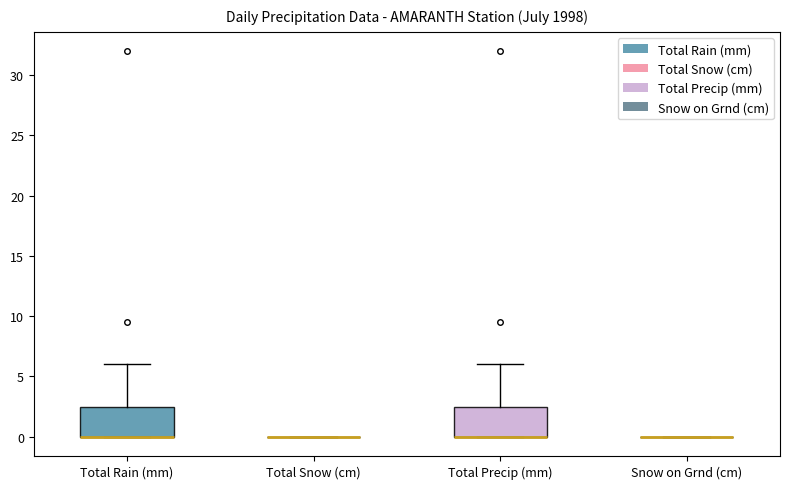

Reading left to right, transcribe this box plot: for each box, give where its median line is, the range the box spans, and where its two whiskers end, as read against the y-axis. The values are not printed on the chart, so give them approximately, as read against the axis.

Total Rain (mm): median 0.0 (drawn on the box's lower edge), box 0.0 to 2.5, whiskers 0.0 to 6.0
Total Snow (cm): box collapsed to a line at 0.0, whiskers 0.0 to 0.0
Total Precip (mm): median 0.0 (drawn on the box's lower edge), box 0.0 to 2.5, whiskers 0.0 to 6.0
Snow on Grnd (cm): box collapsed to a line at 0.0, whiskers 0.0 to 0.0